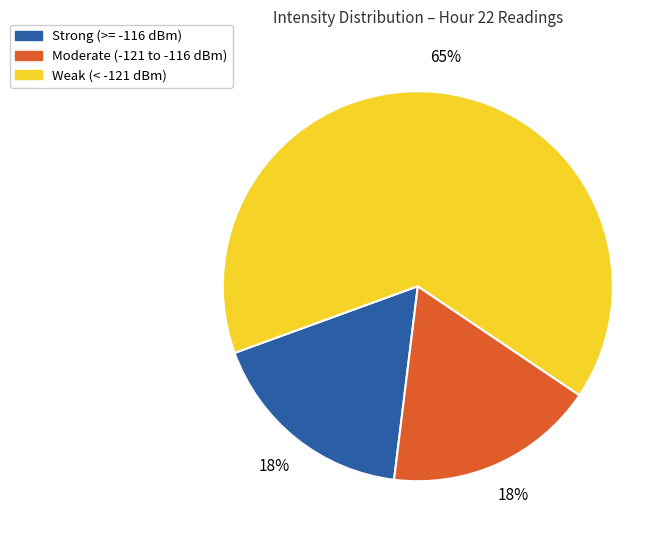

To the nearest percent, what is the average slice percentage?

33%